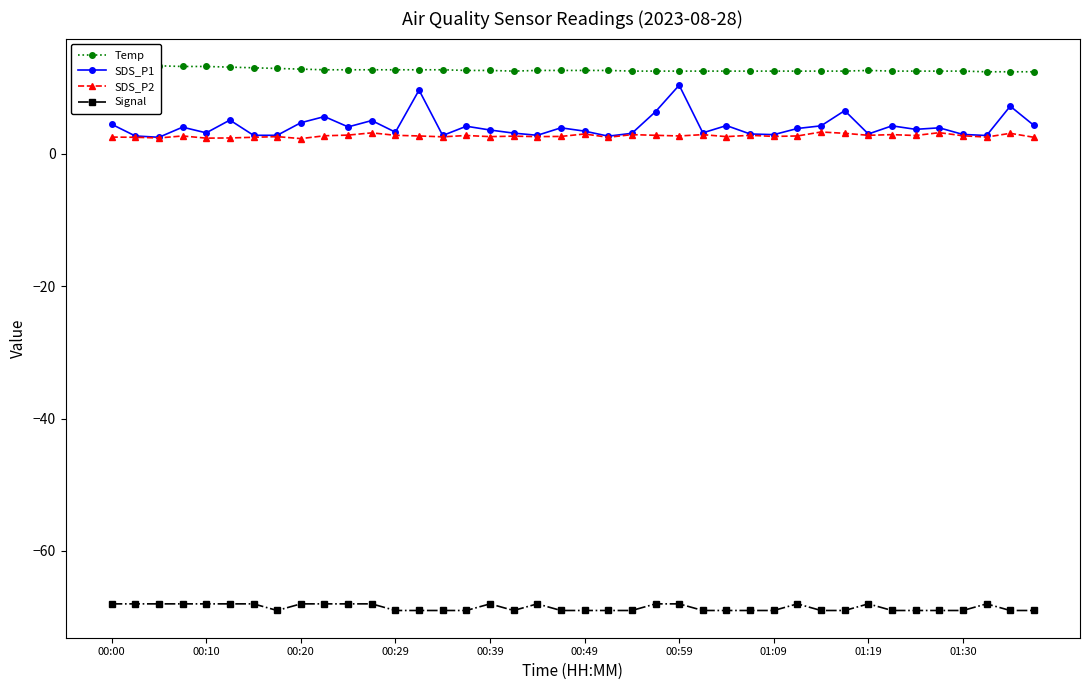

At how many categories does at least one series exceed -66?

40